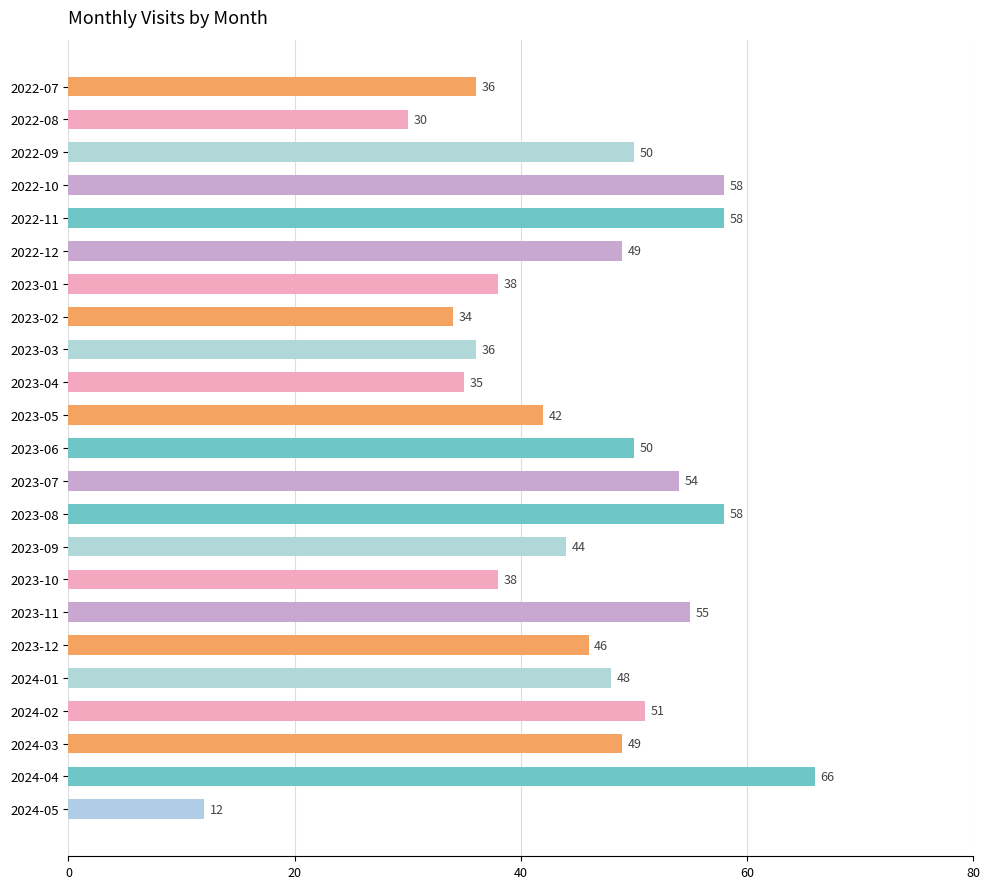

What is the difference between the maximum and minimum values?

54